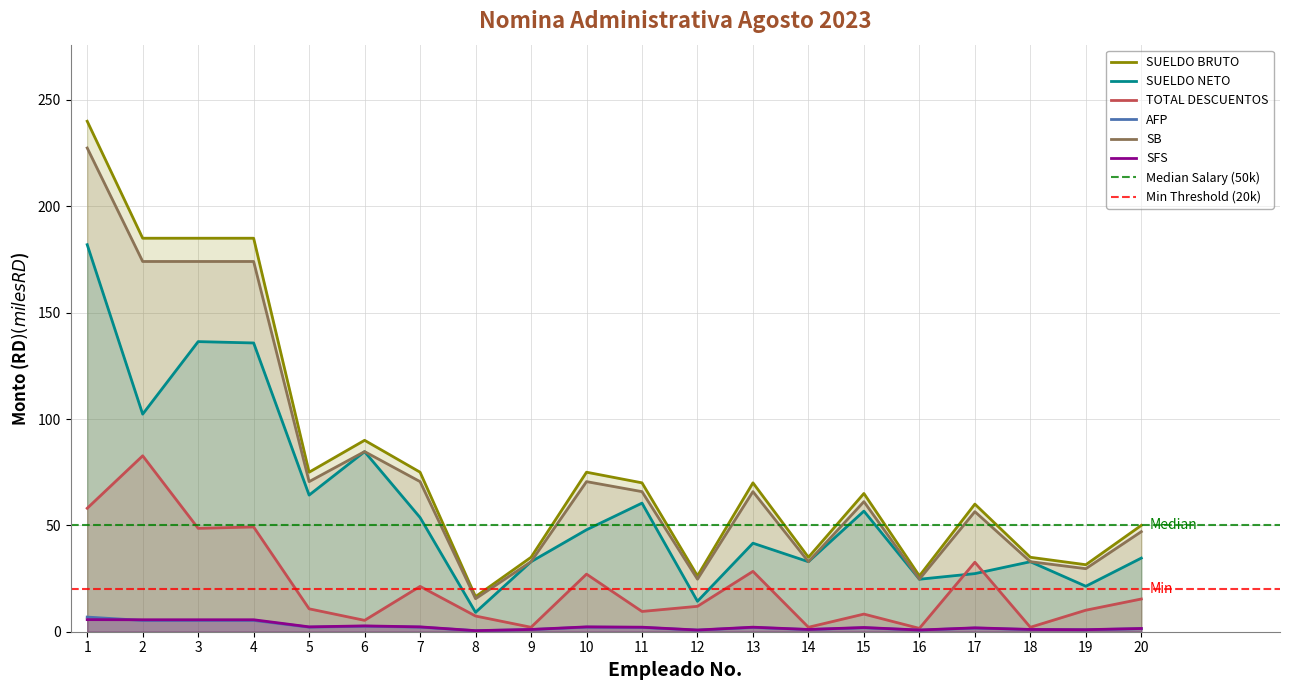

Rank the categories by SB value from highest to lowest.

1, 2, 3, 4, 6, 5, 7, 10, 11, 13, 15, 17, 20, 9, 14, 18, 19, 12, 16, 8